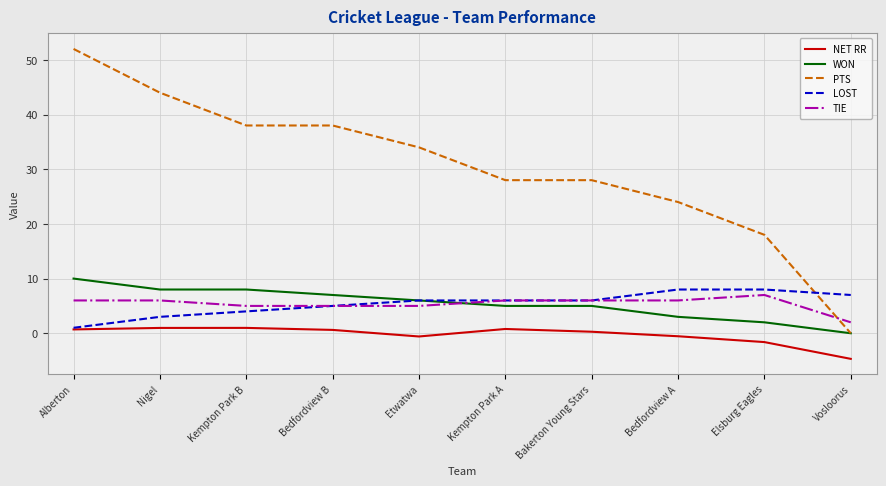

Which series changed the most between Alberton and Kempton Park B?

PTS